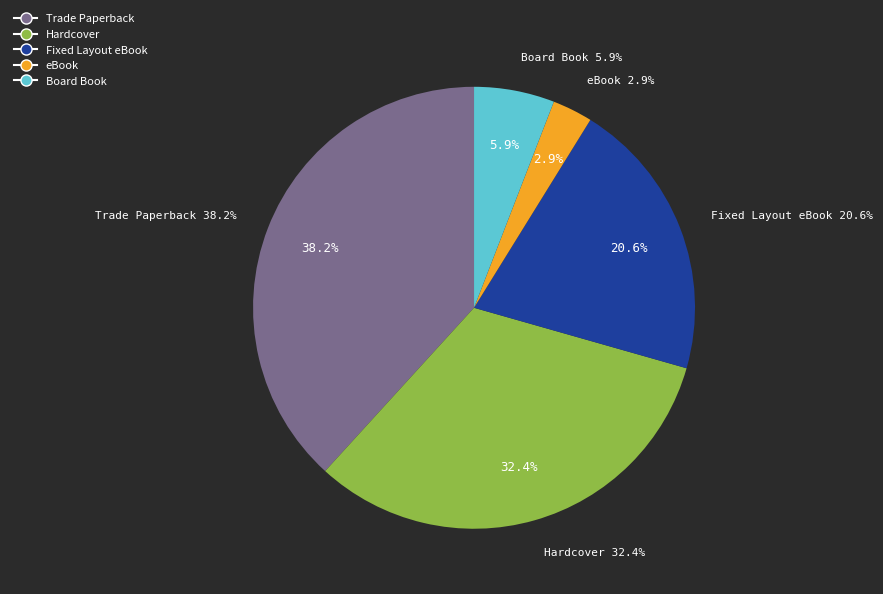

To the nearest percent, what portion does Fixed Layout eBook represent?

21%